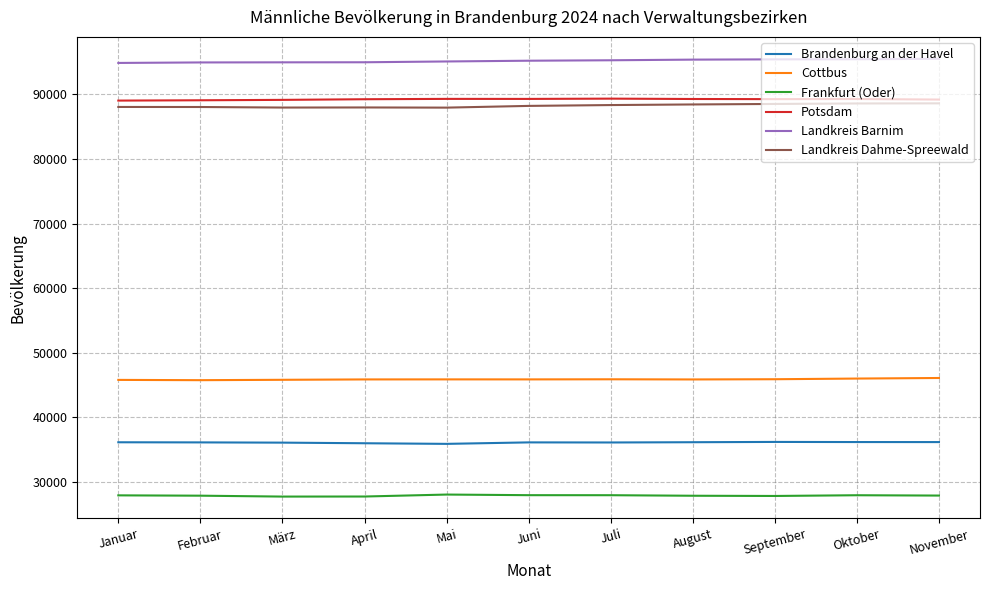

How many distinct data groups are displayed?

6